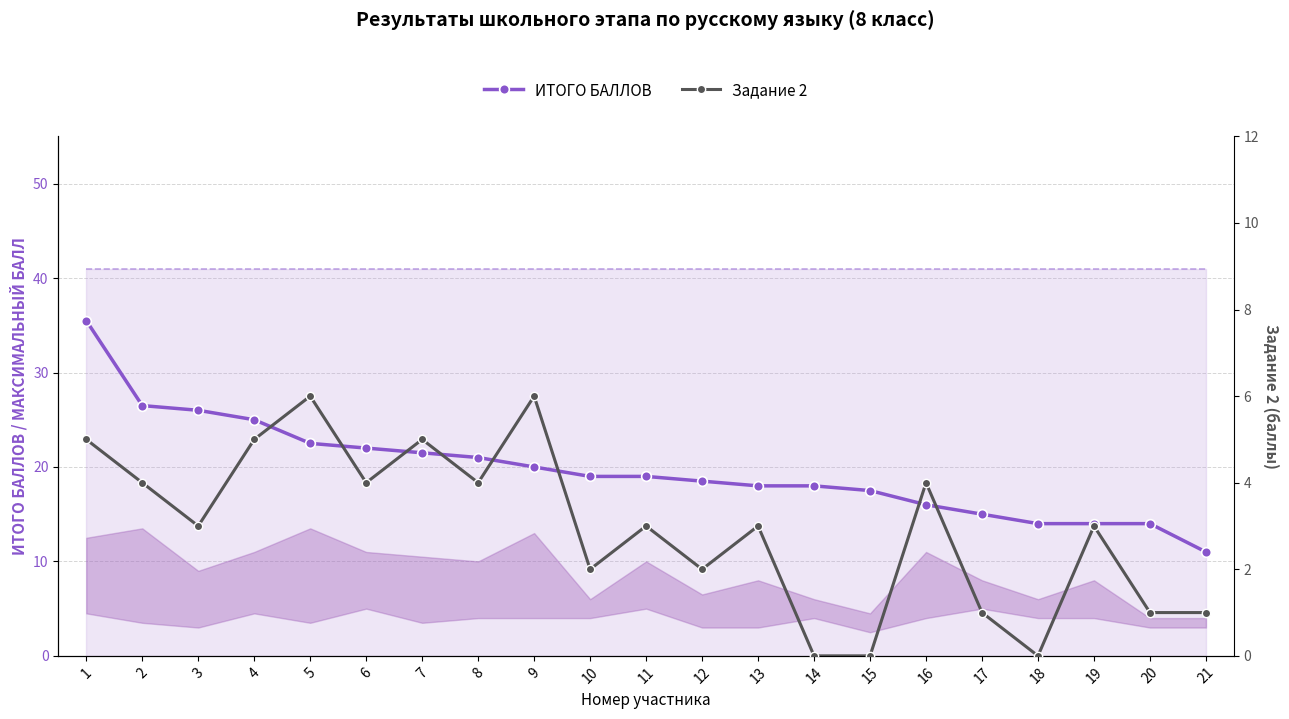

Reading left to right, extract all data points from this chart.

ИТОГО БАЛЛОВ: 1=35.5	2=26.5	3=26.0	4=25.0	5=22.5	6=22.0	7=21.5	8=21.0	9=20.0	10=19.0	11=19.0	12=18.5	13=18.0	14=18.0	15=17.5	16=16.0	17=15.0	18=14.0	19=14.0	20=14.0	21=11.0
Задание 2: 1=5.0	2=4.0	3=3.0	4=5.0	5=6.0	6=4.0	7=5.0	8=4.0	9=6.0	10=2.0	11=3.0	12=2.0	13=3.0	14=0.0	15=0.0	16=4.0	17=1.0	18=0.0	19=3.0	20=1.0	21=1.0